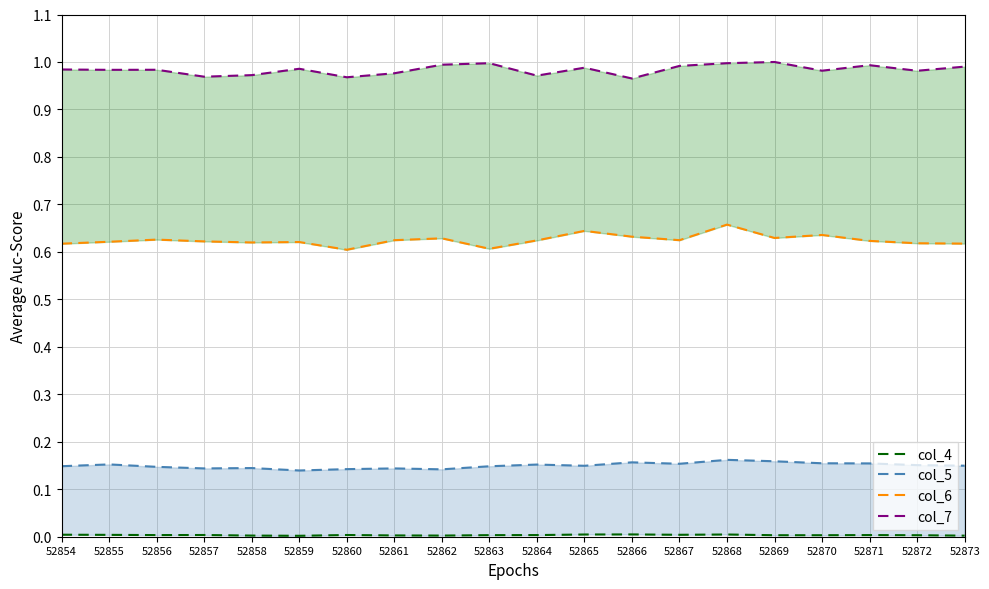

What is the total value across all series at 52859?

1.7